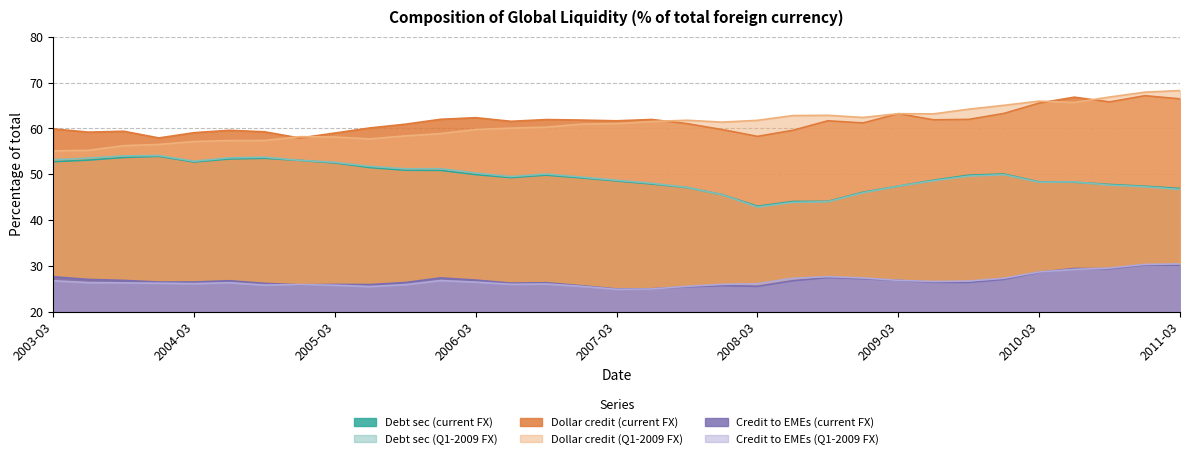

Read the Dollar credit (current FX) value at 2006-12.

61.8